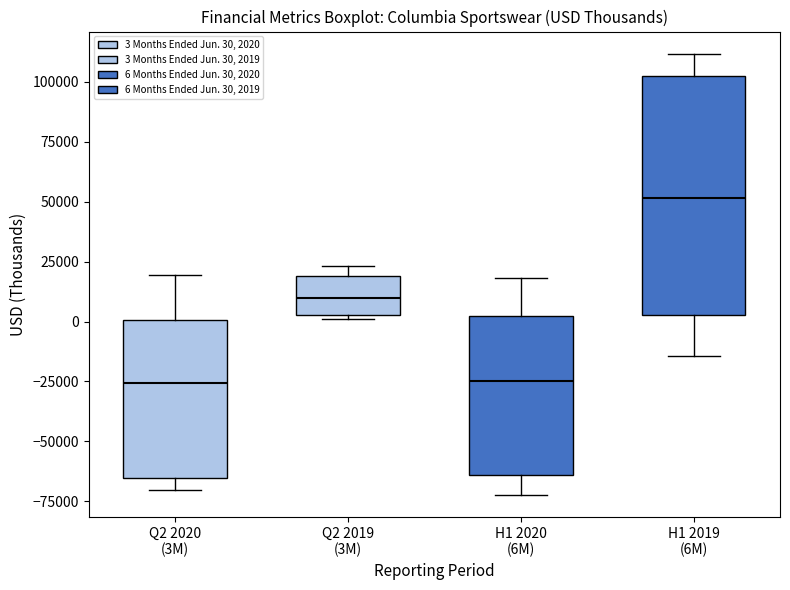

Comparing the boxes themselves (not the whiskers), which one is the tallest?

H1 2019 (6M)